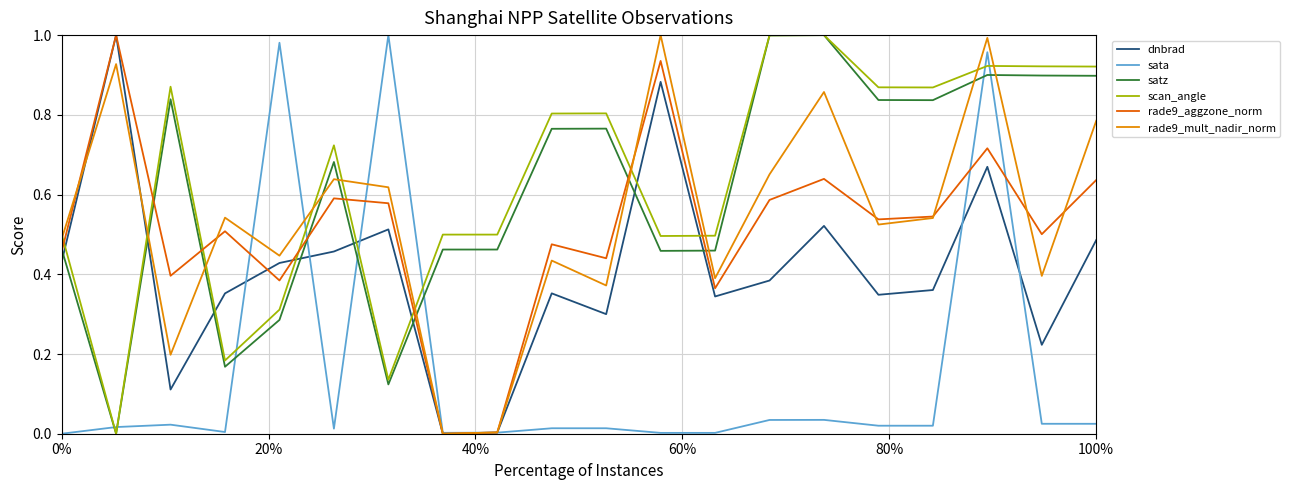

True or false: scan_angle and rade9_mult_nadir_norm intersect in this chart.

True